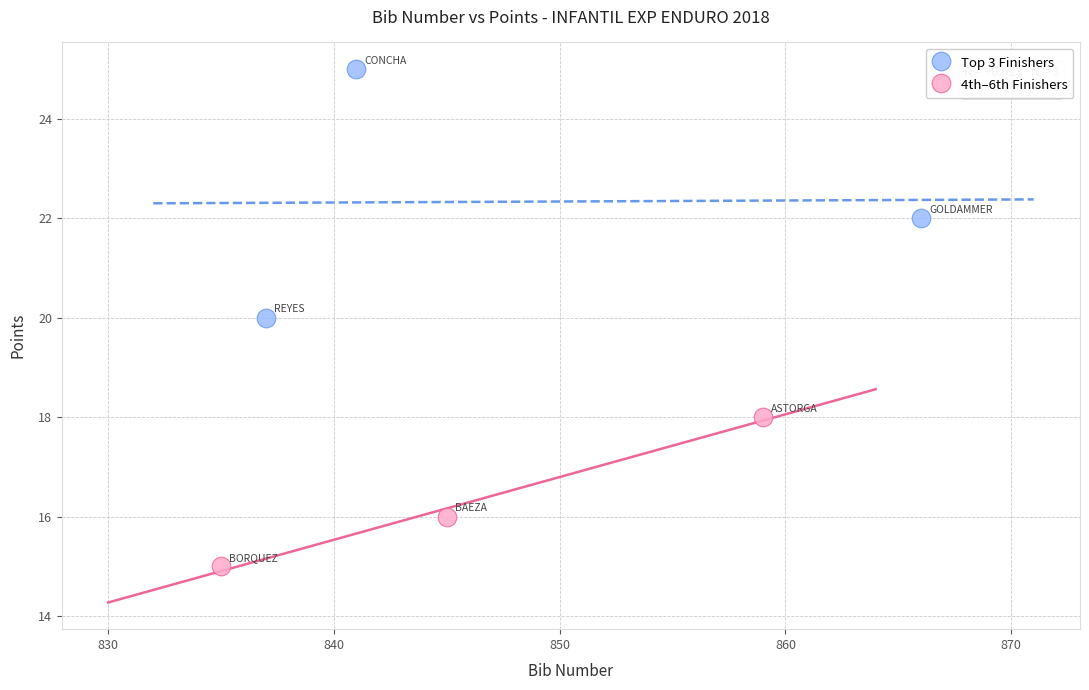

Which series contains the lowest Y value?

4th–6th Finishers